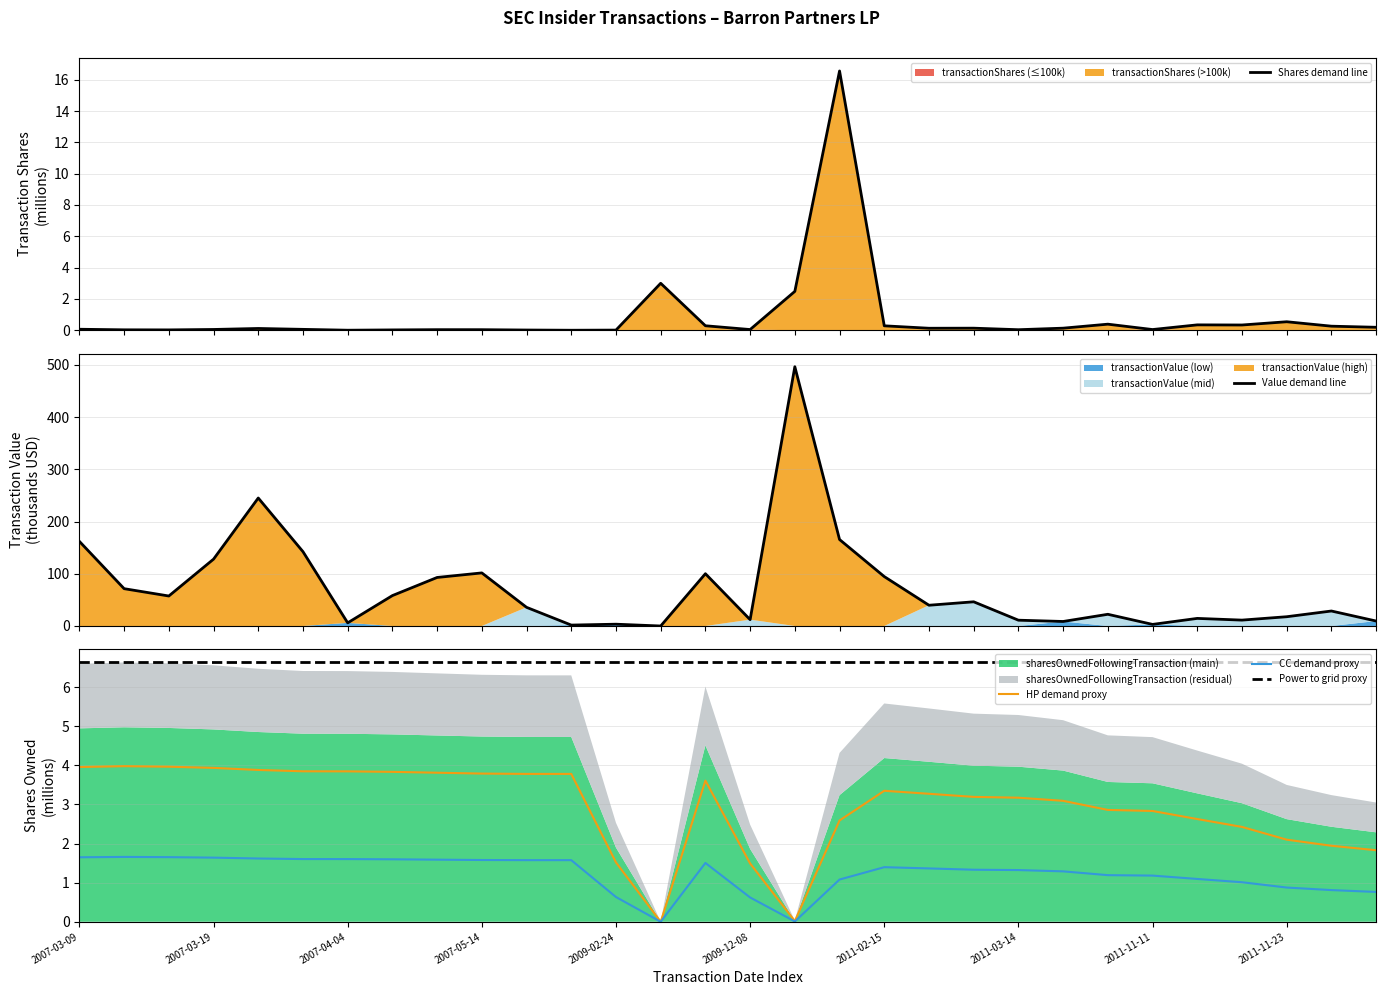

What is the maximum value for Power to grid proxy?

6.6